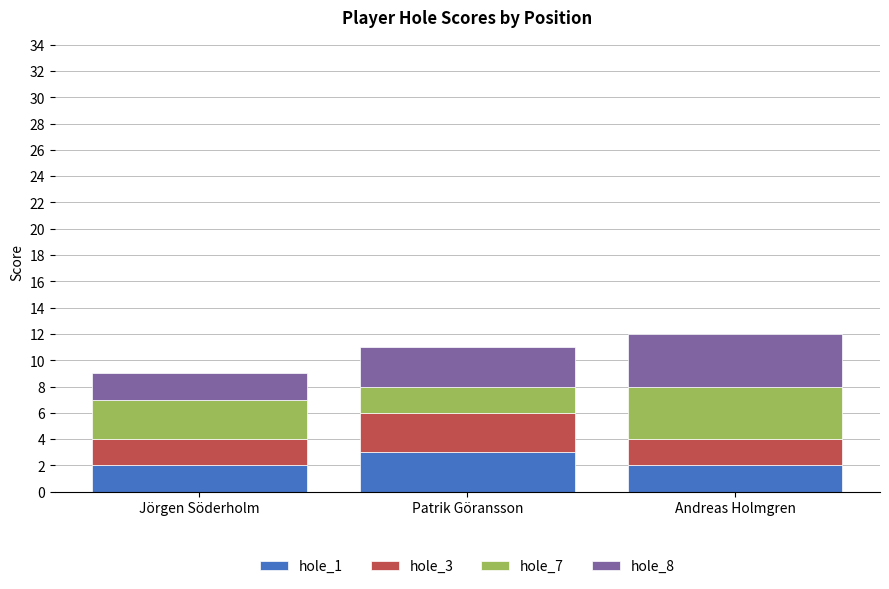

Which category has the highest value in the hole_1 series?

Patrik Göransson